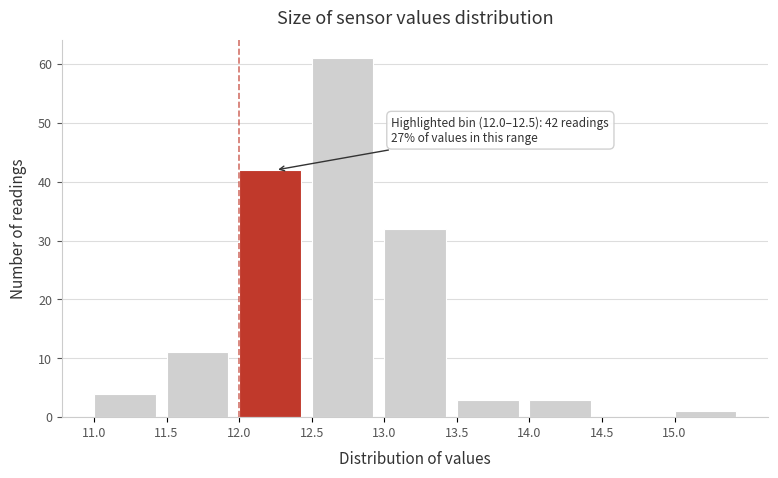

Over which range of the x-axis is the bar tallest?

12.5 to 13.0